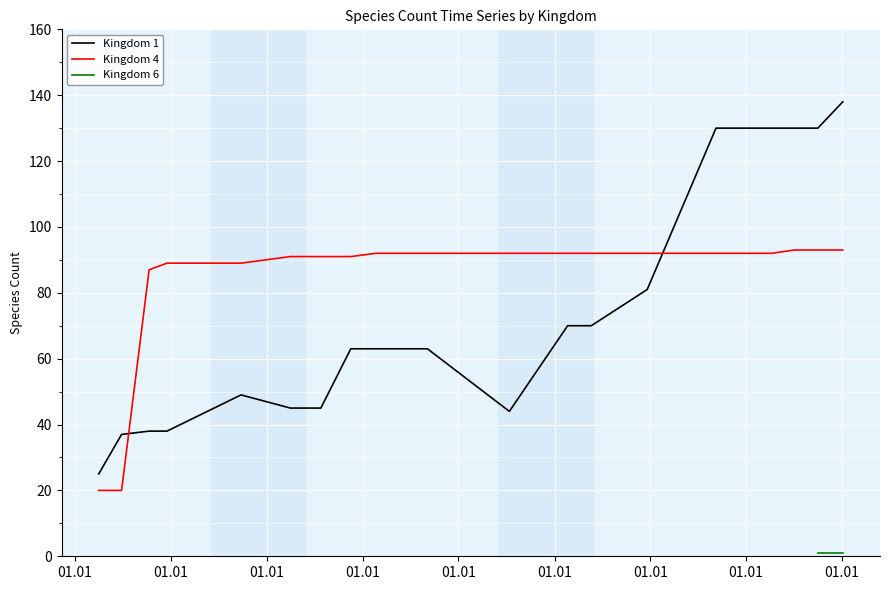

What is the average value of the Kingdom 4 series?

84